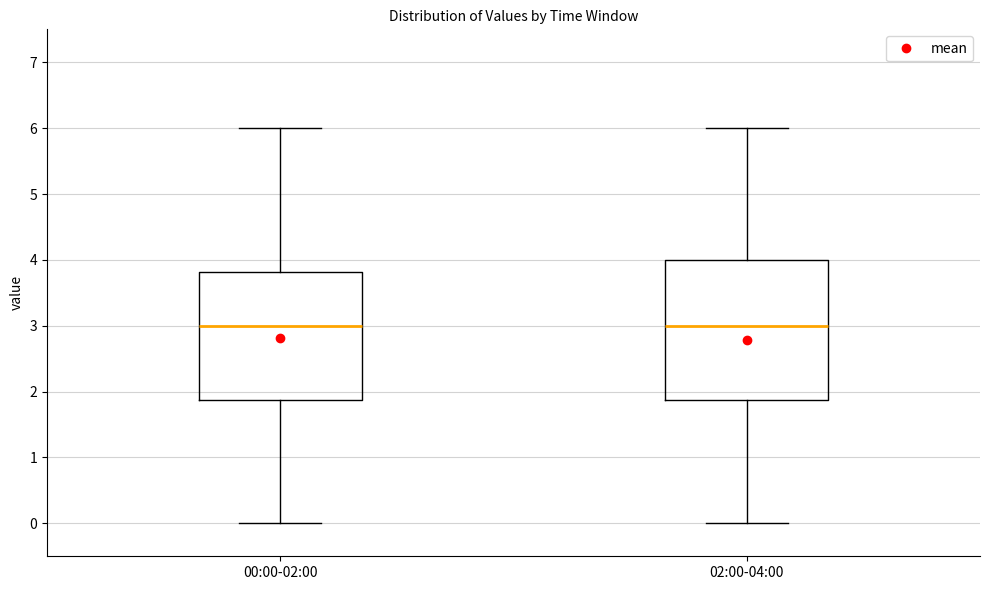

Reading left to right, read every box against the y-axis: the position of its median line, the range the box covers, and the ends of its whiskers. The values are not printed on the chart, so give them approximately, as read against the axis.

00:00-02:00: median 3.0, box 1.9 to 3.8, whiskers 0.0 to 6.0
02:00-04:00: median 3.0, box 1.9 to 4.0, whiskers 0.0 to 6.0